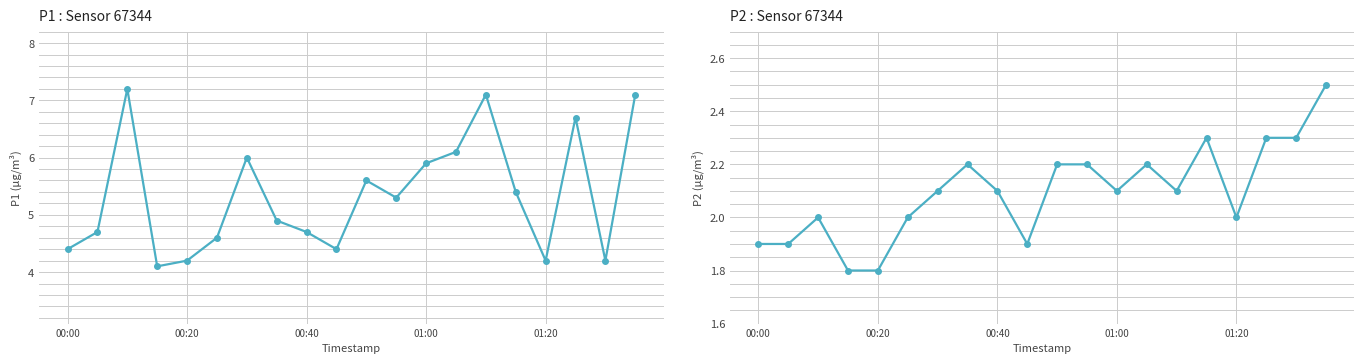

What is the average value of the P1 series?

5.3